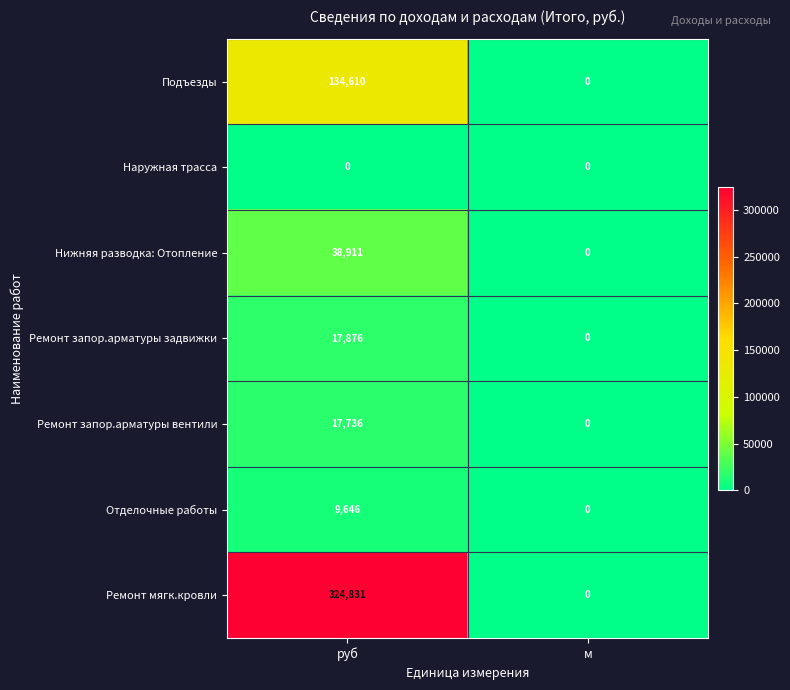

Between руб and м, which series saw the biggest shift?

Ремонт мягк.кровли